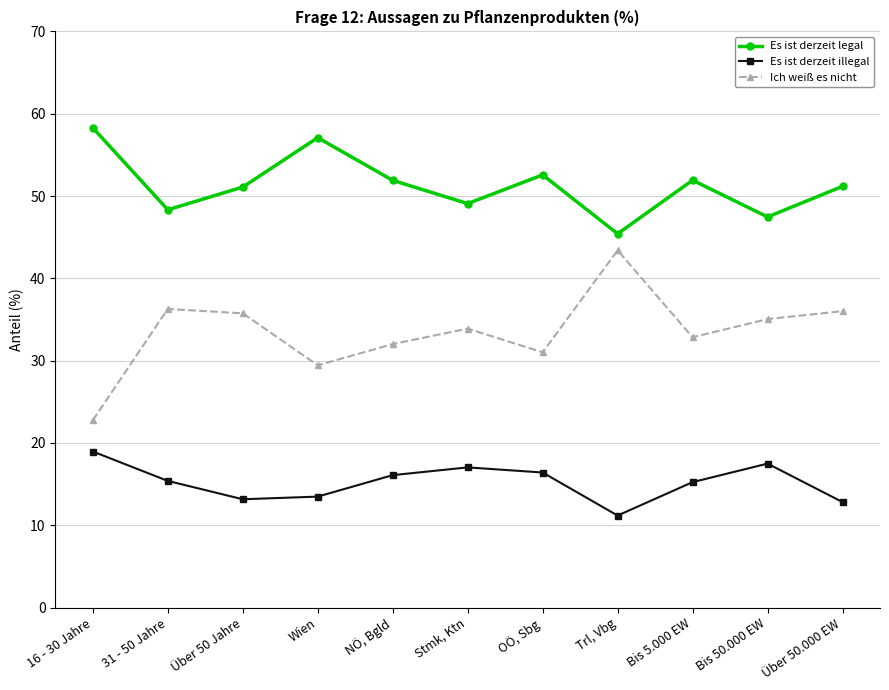

What is the difference between the second highest and minimum values in the Es ist derzeit illegal series?

6.3